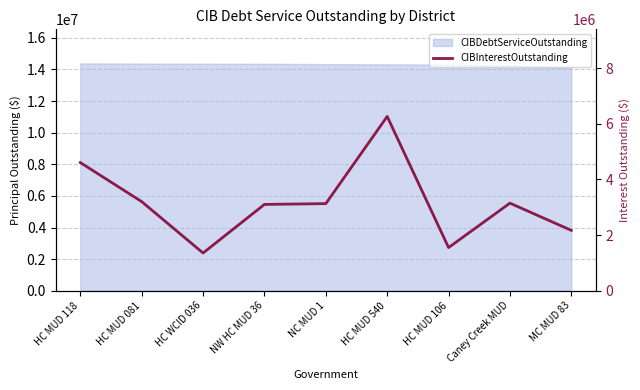

Between MC MUD 83 and HC WCID 036, which is larger?

MC MUD 83